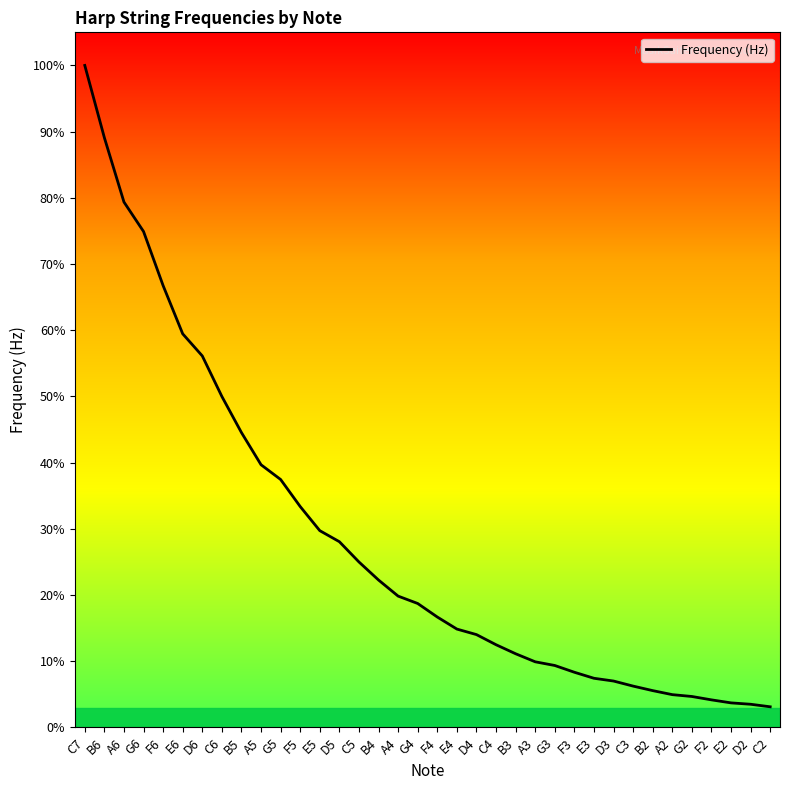

Is this an area chart (filled region under the line)?

No